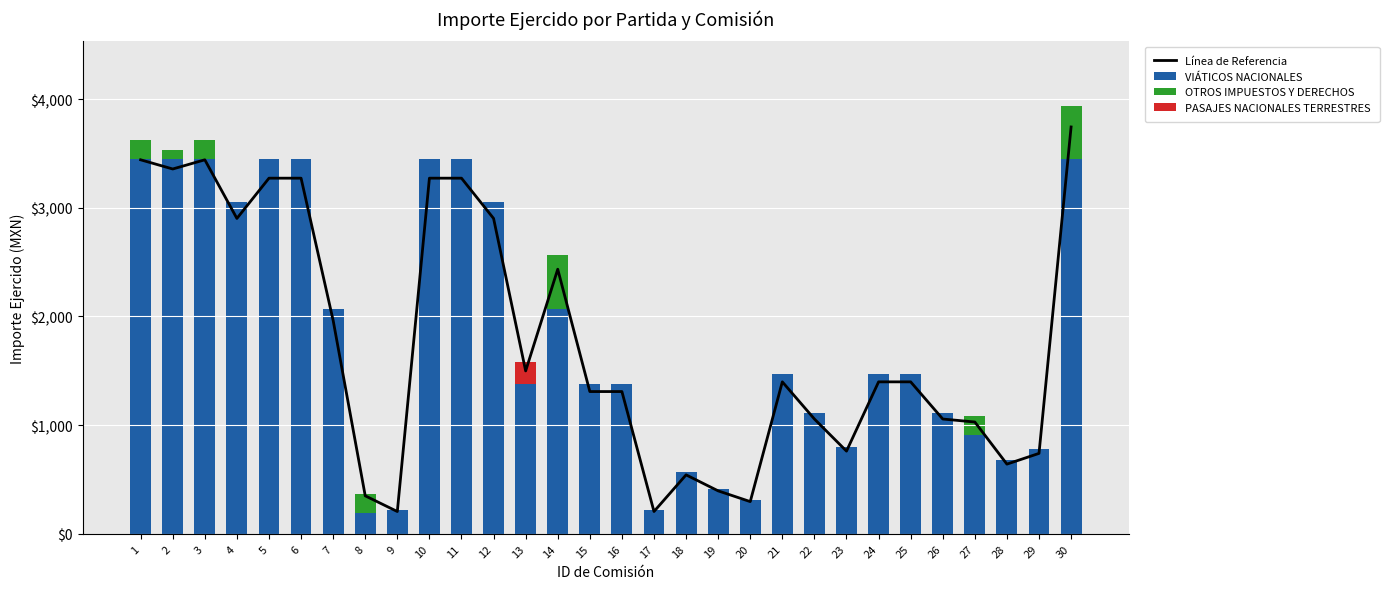

How many values in the OTROS IMPUESTOS Y DERECHOS series exceed 0?

7